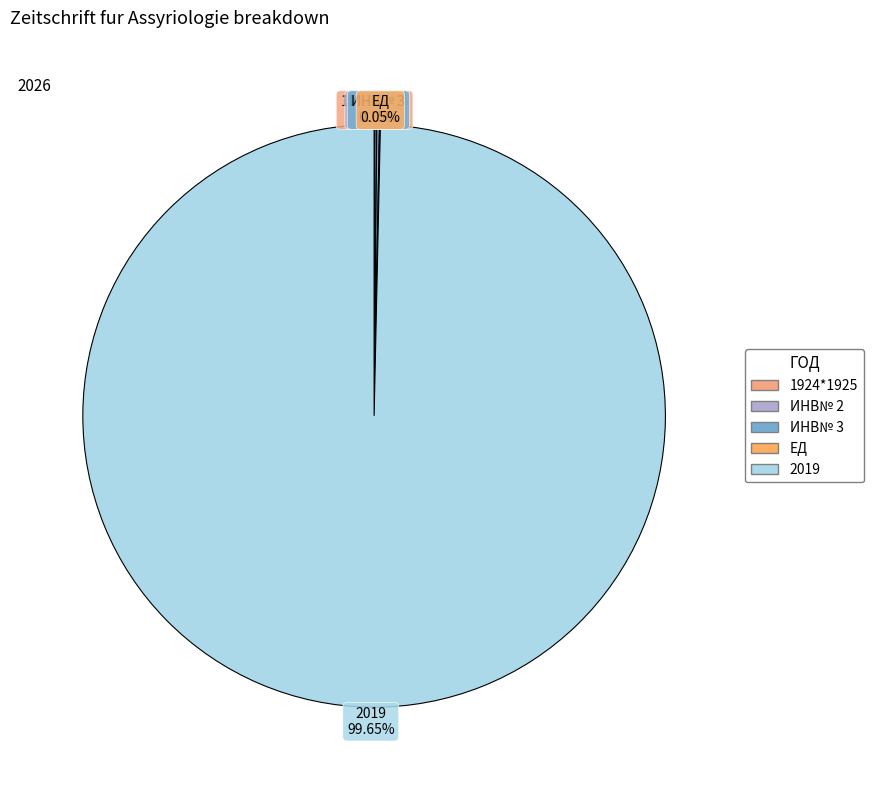

Which category has the biggest portion of the pie?

2019